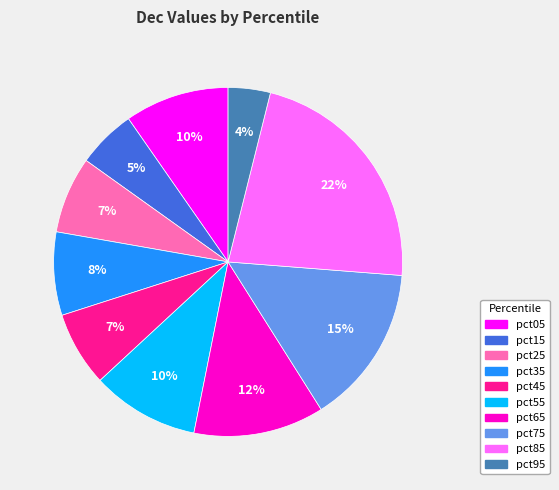

Combined, do pct85 and pct75 account for over 50%?

No